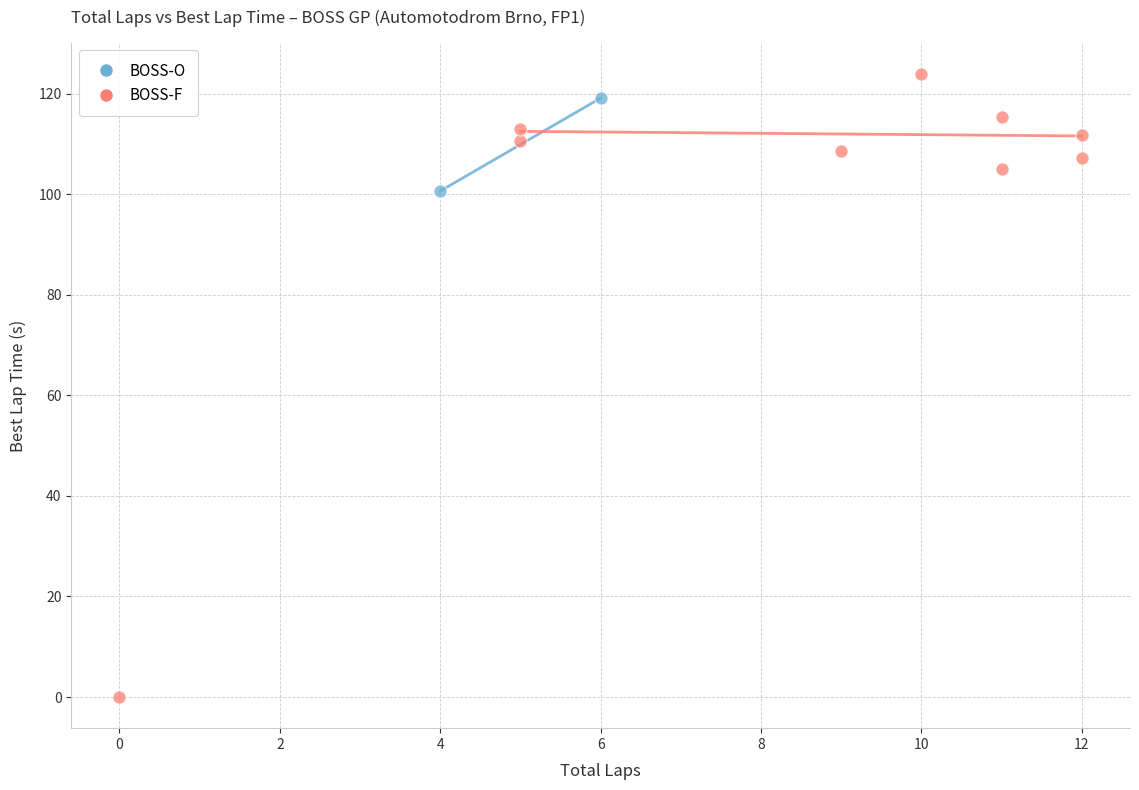

Which series reaches the maximum Y coordinate?

BOSS-F